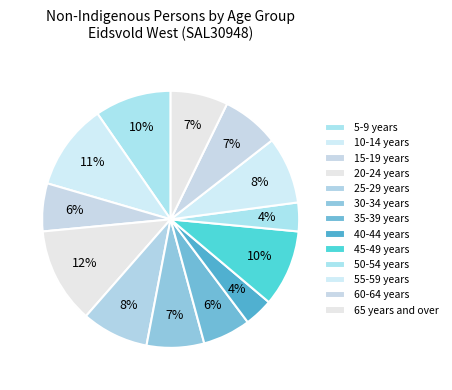

How many segments does this pie chart have?

13